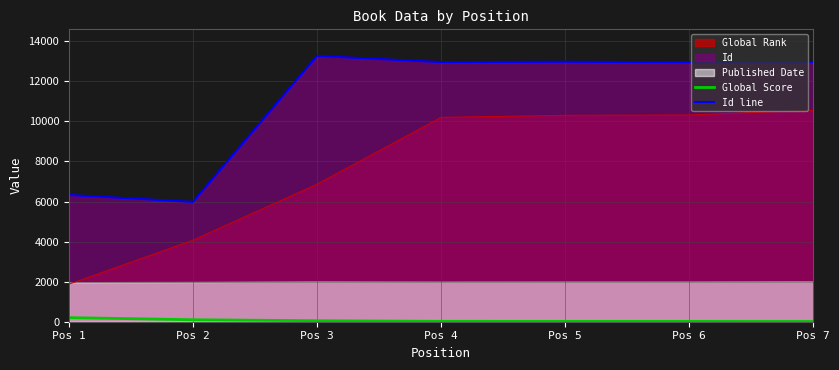

How many data points in Id line are above 12960?

3